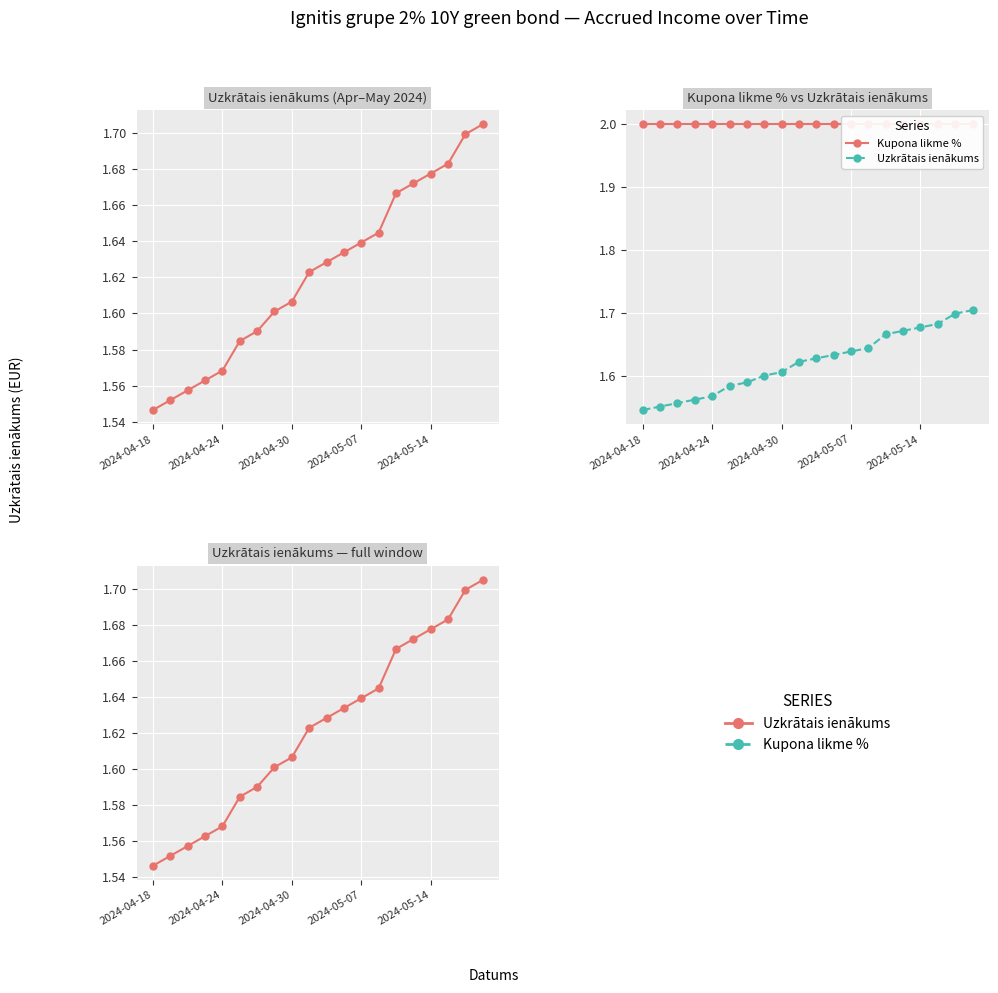

True or false: Kupona likme % and Uzkrātais ienākums cross at least once.

False